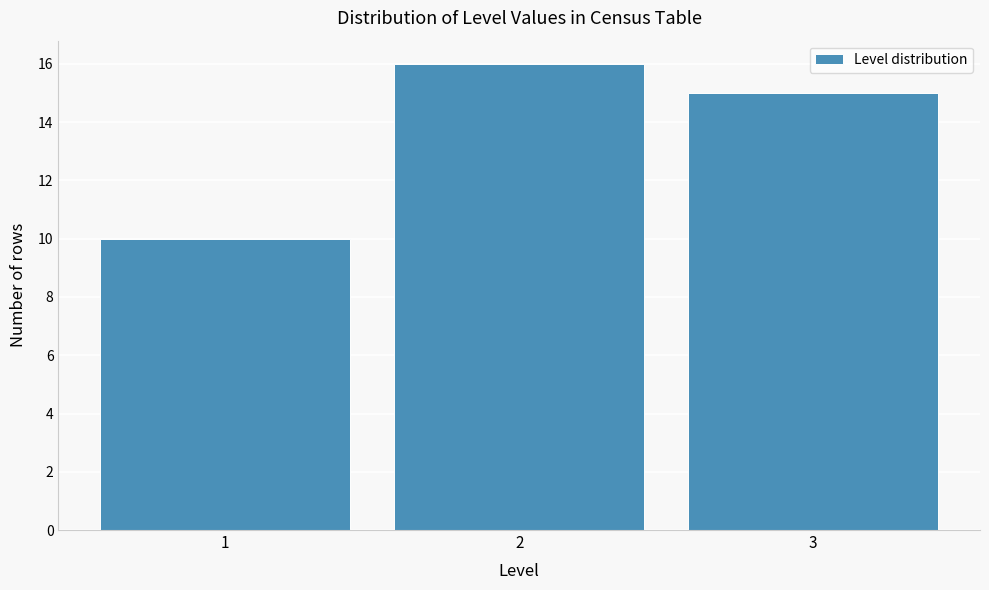

Reading left to right, list every bar in this chart as the range it spans on the x-axis followed by its height. The values are not printed on the chart, so give them approximately, as read against the axis.

0.5 to 1.5: 10
1.5 to 2.5: 16
2.5 to 3.5: 15